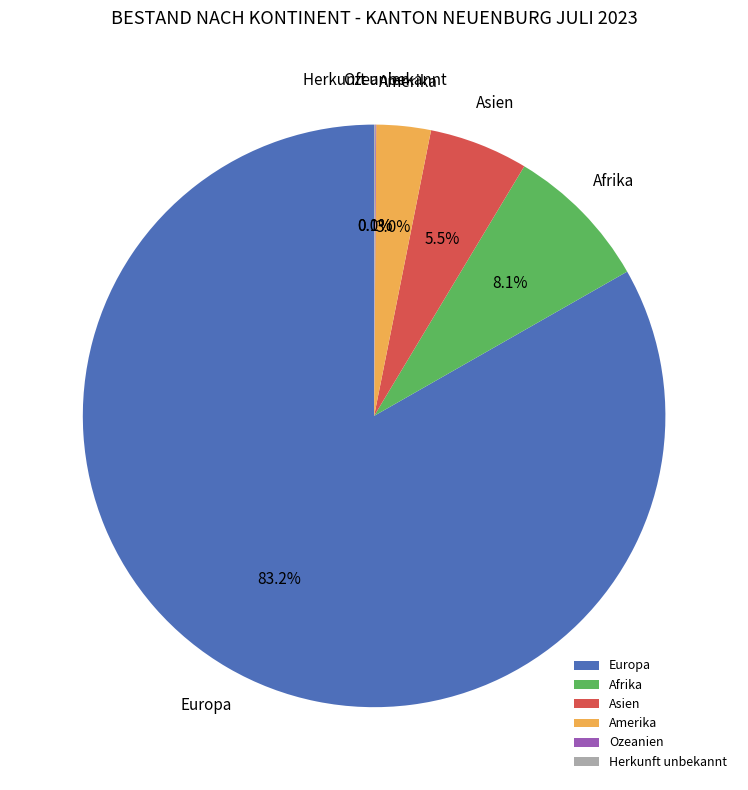

Is the sum of Europa and Asien greater than half?

Yes